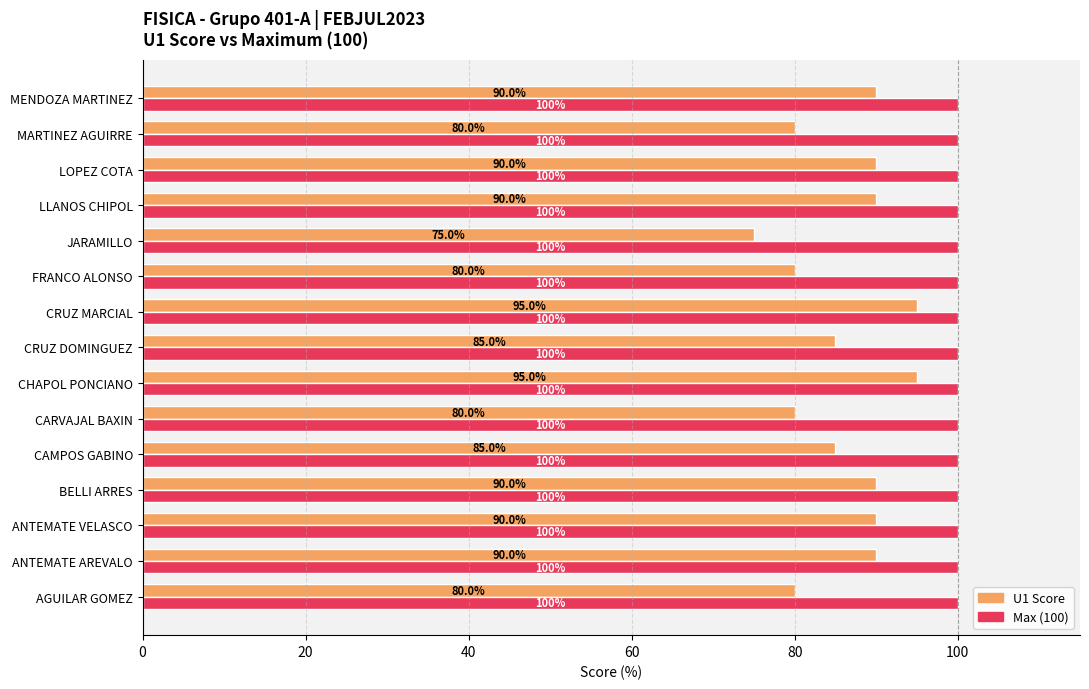

How many values in the U1 Score series are below 90?

7